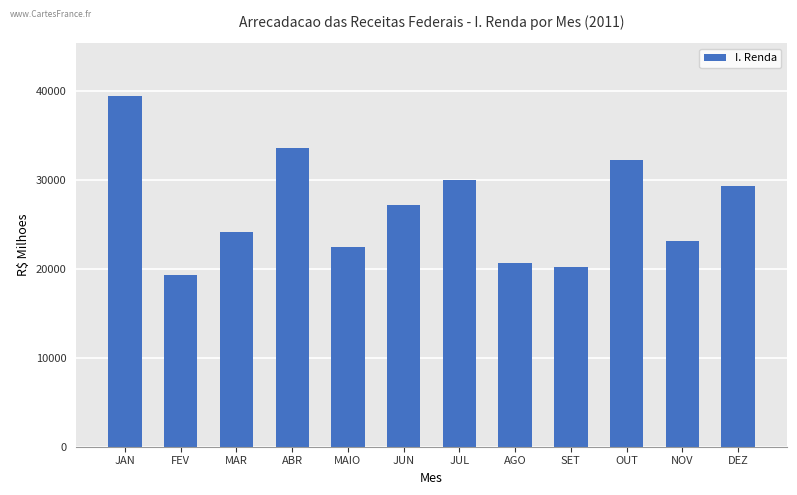

Approximately how many times larger is the value at ABR compared to MAIO?

1.5